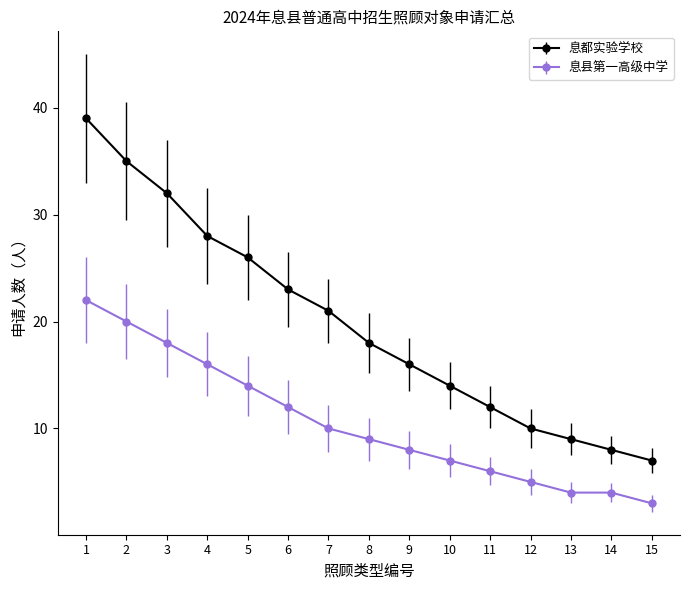

What are all the series names shown in the legend?

息都实验学校, 息县第一高级中学